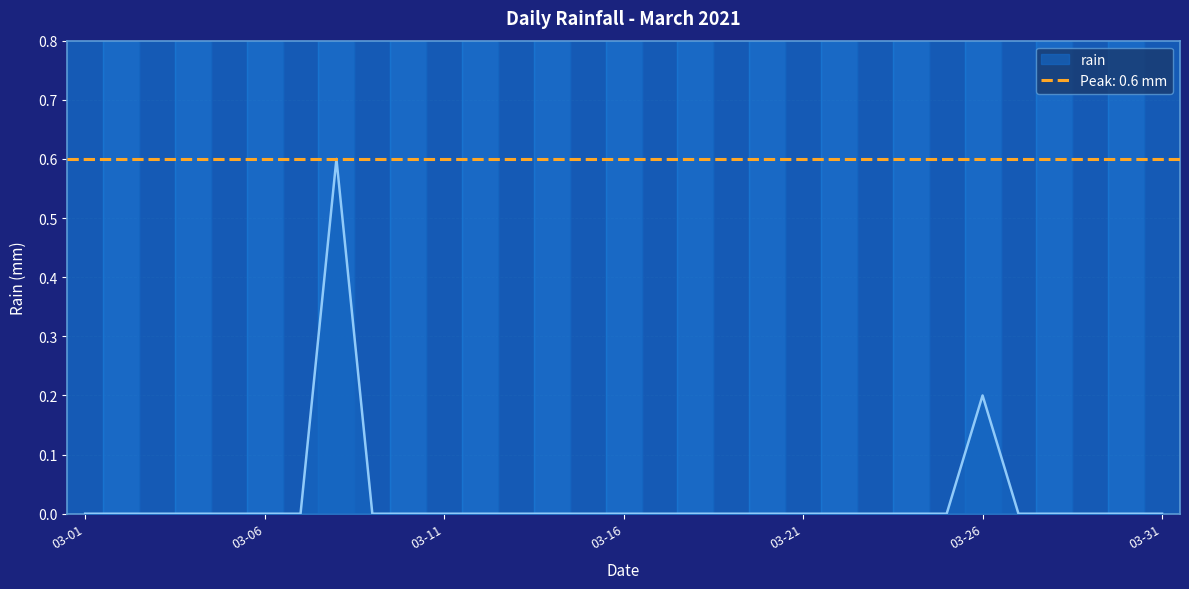

What is the maximum value for rain?

0.6